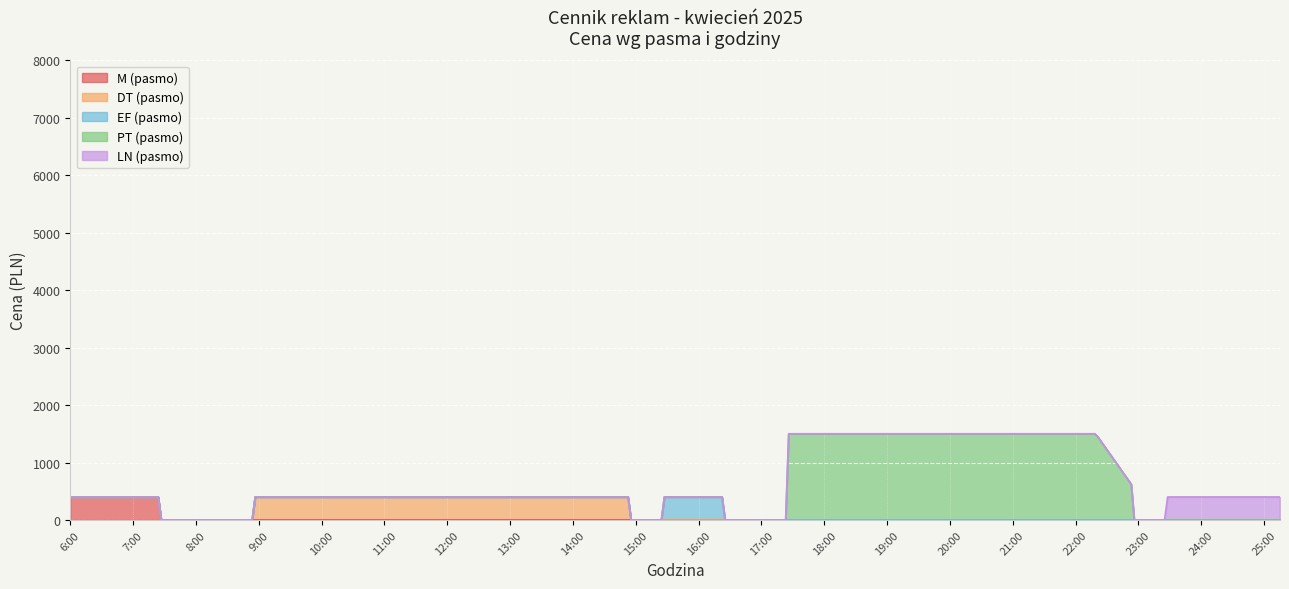

What is the highest value of the M (pasmo) series?

400.0